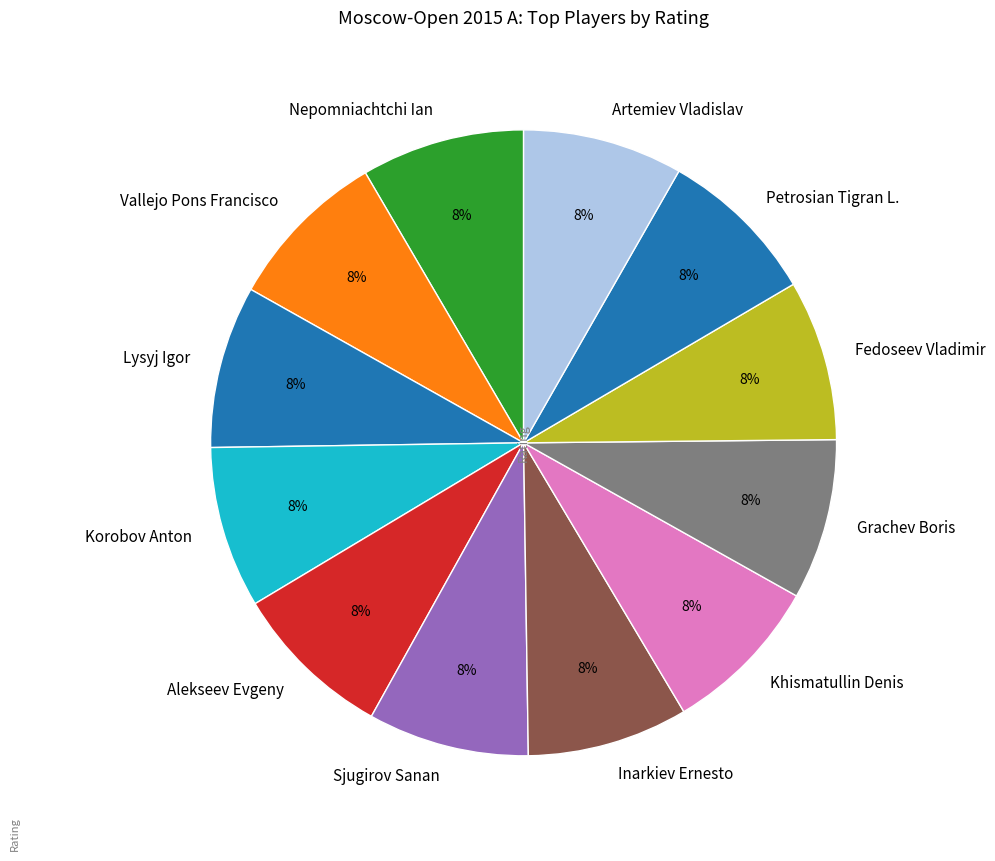

Is Inarkiev Ernesto the majority of the pie?

No